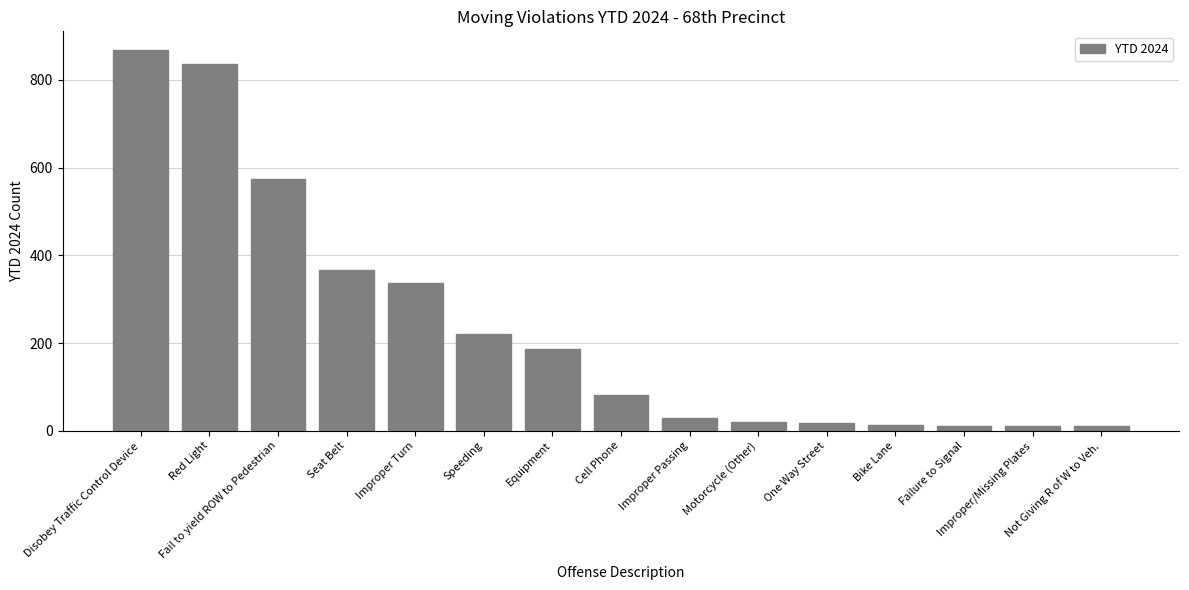

Count the number of data series in this chart.

1